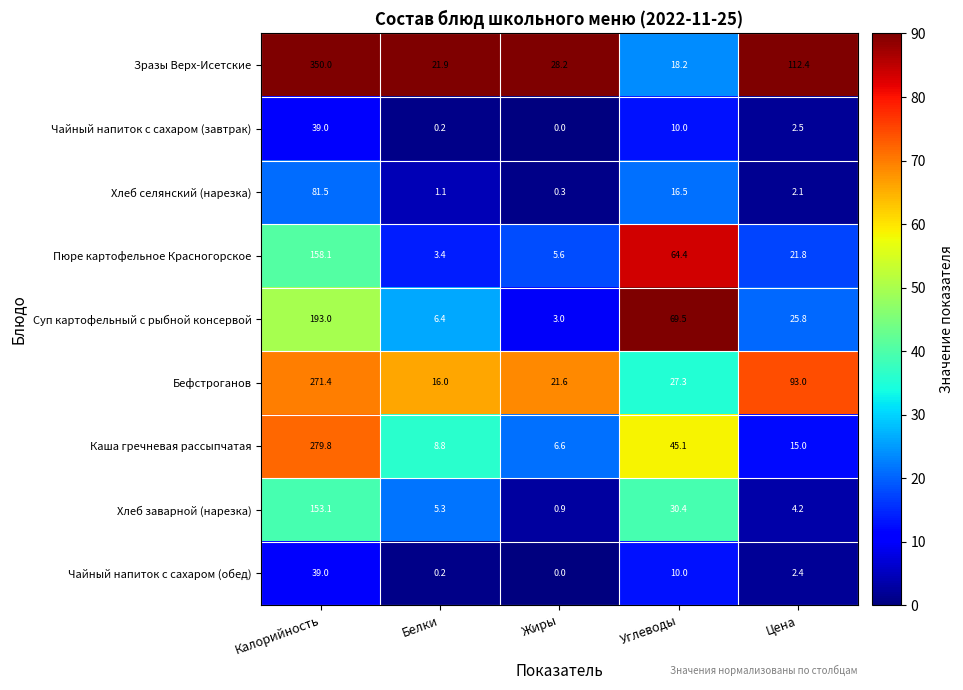

What is the sum of all Каша гречневая рассыпчатая values?

355.3